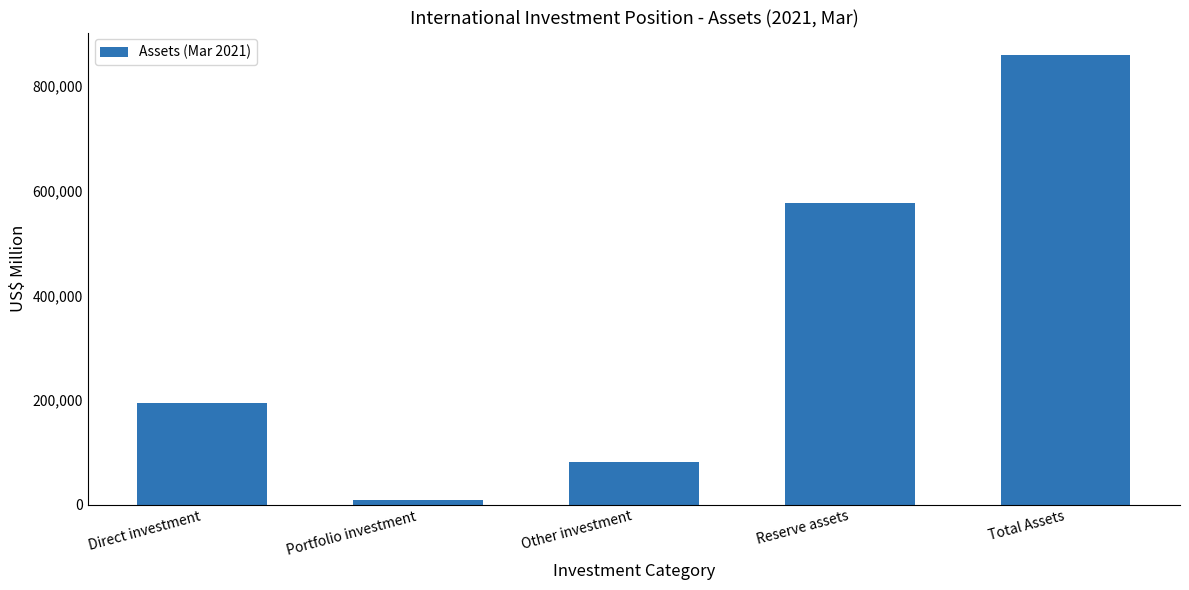

The chart shows a value of 576984 at Reserve assets. True or false?

True